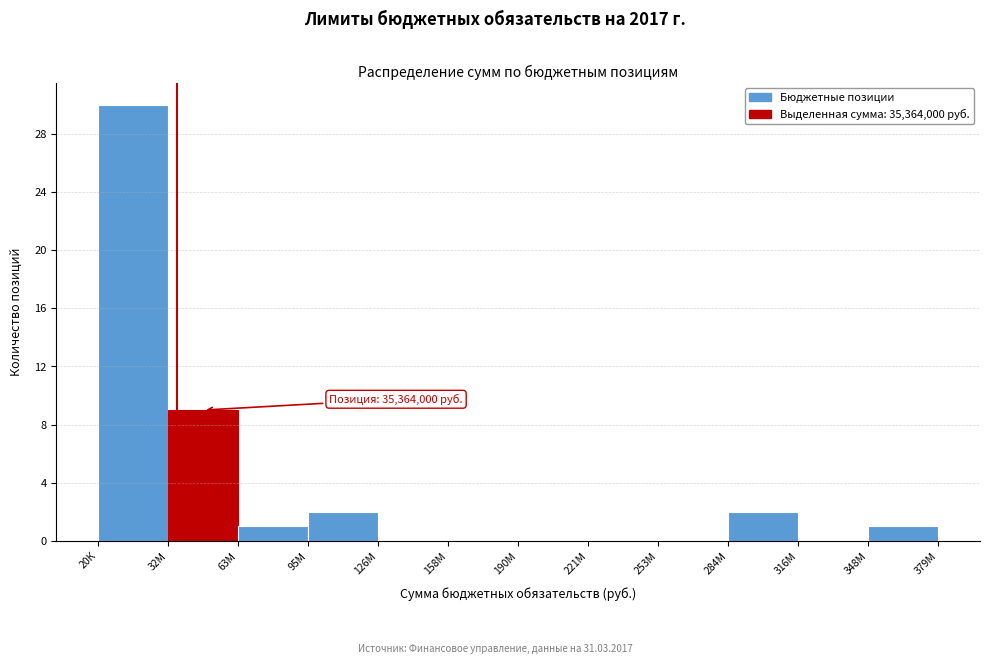

Reading left to right, list all the values displayed in this chart.

20К=30	32М=9	63М=1	95М=2	126М=0	158М=0	190М=0	221М=0	253М=0	284М=2	316М=0	348М=1